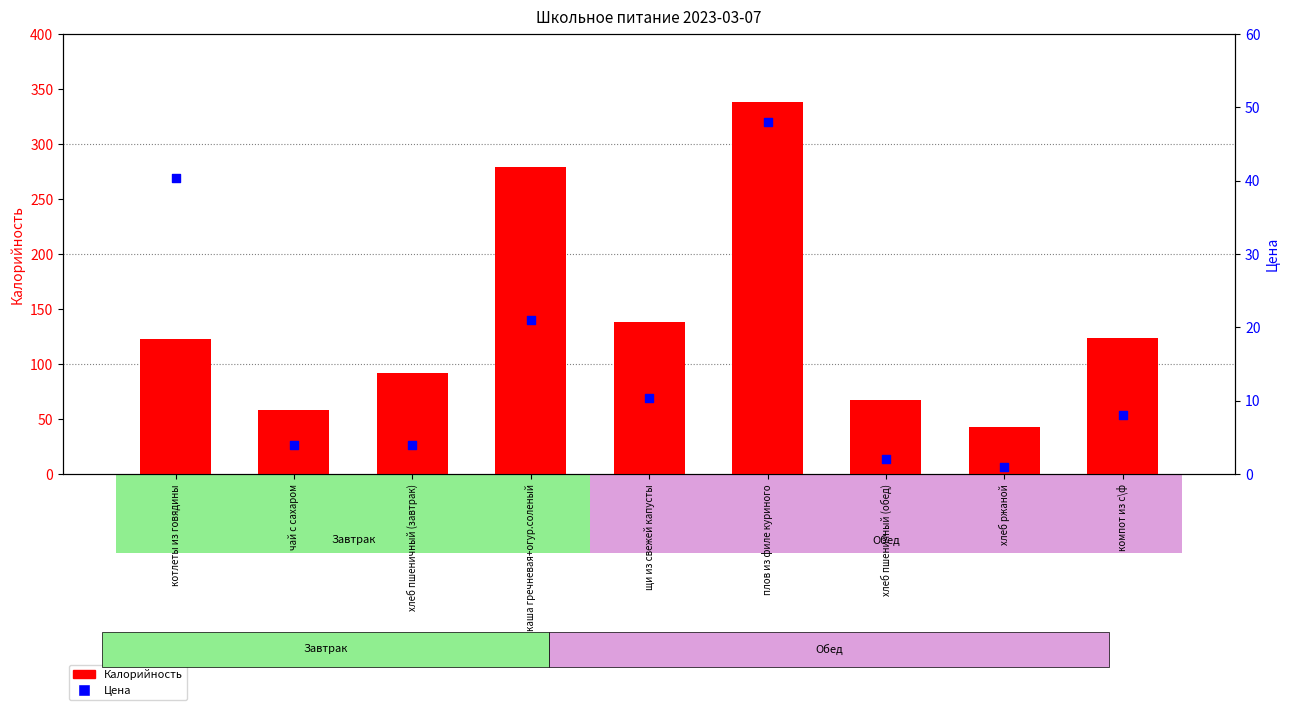

At how many categories does at least one series exceed 5?

9